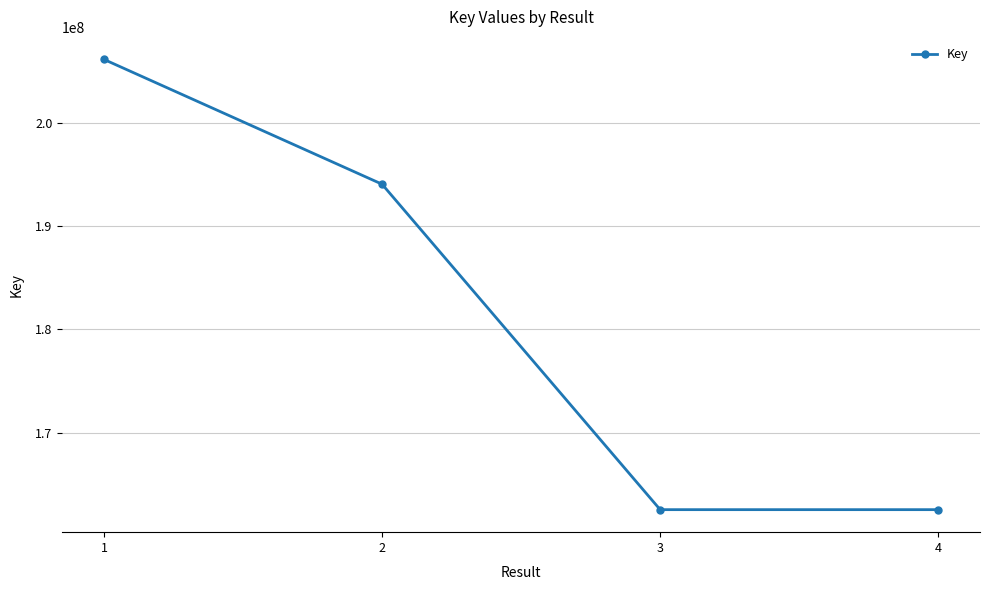

The chart shows a value of 206135222 at 1. True or false?

True